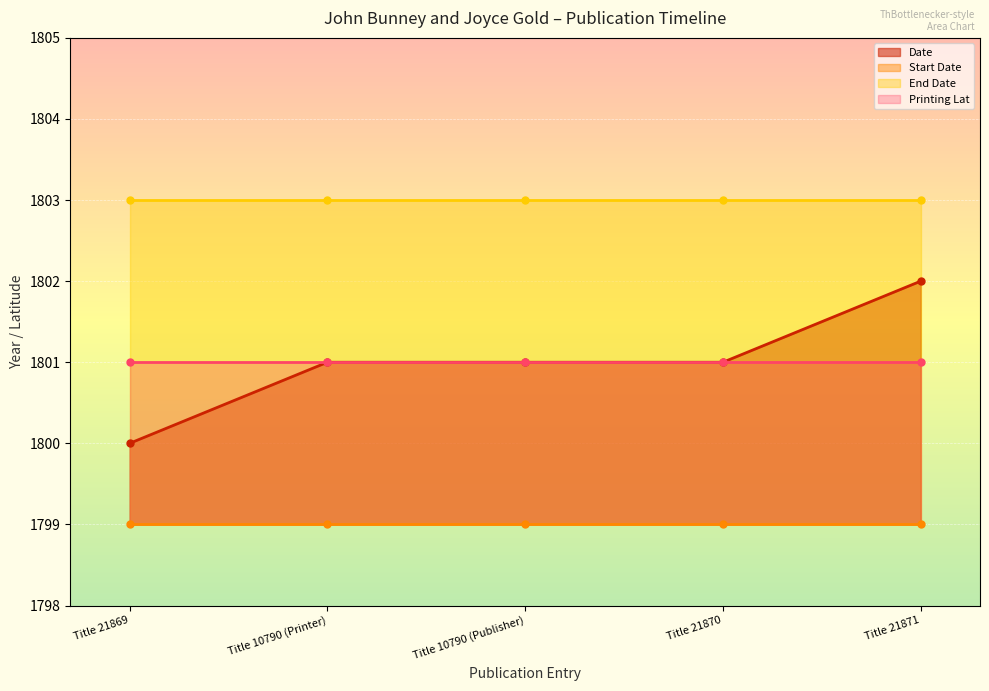

The End Date series shows 1803.0 at Title 10790 (Publisher). True or false?

True